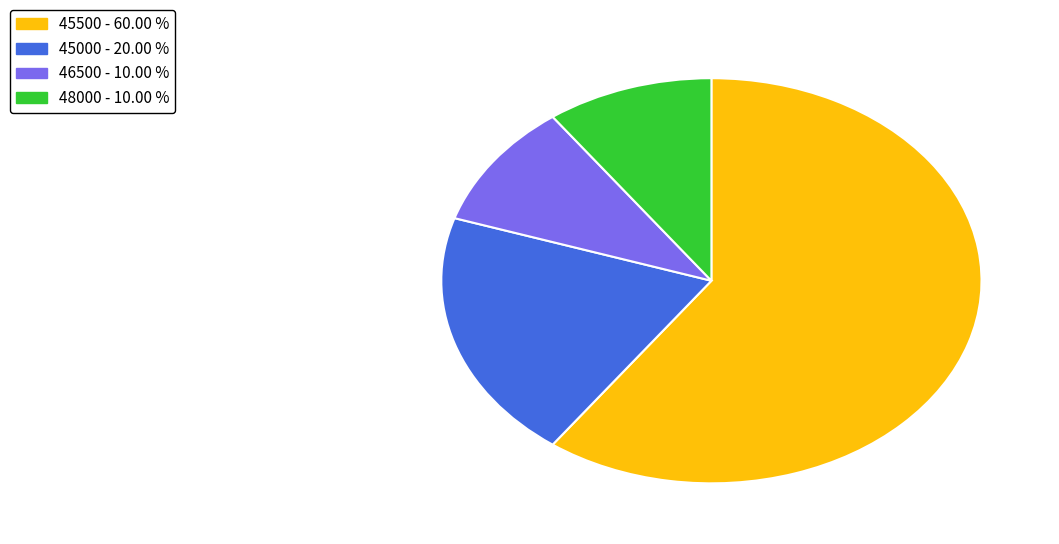

How many slices are in this pie chart?

4